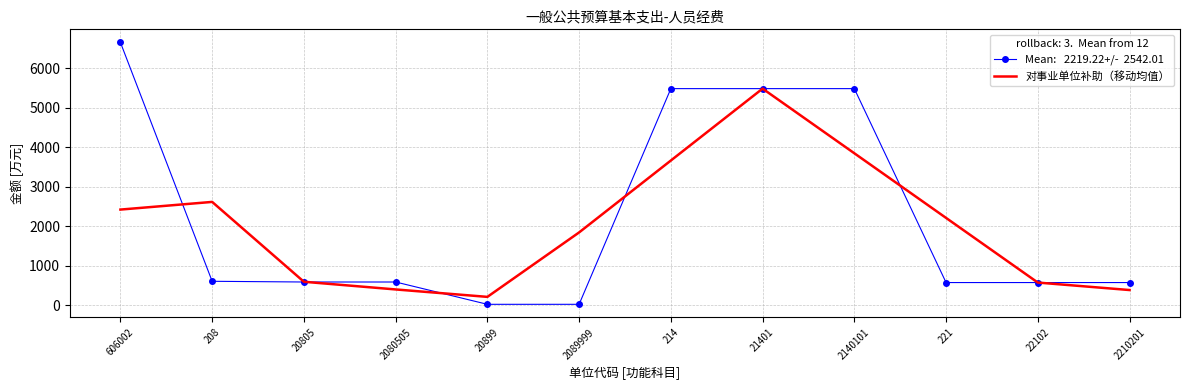

What is the difference between the highest and lowest values at 2210201?

189.9